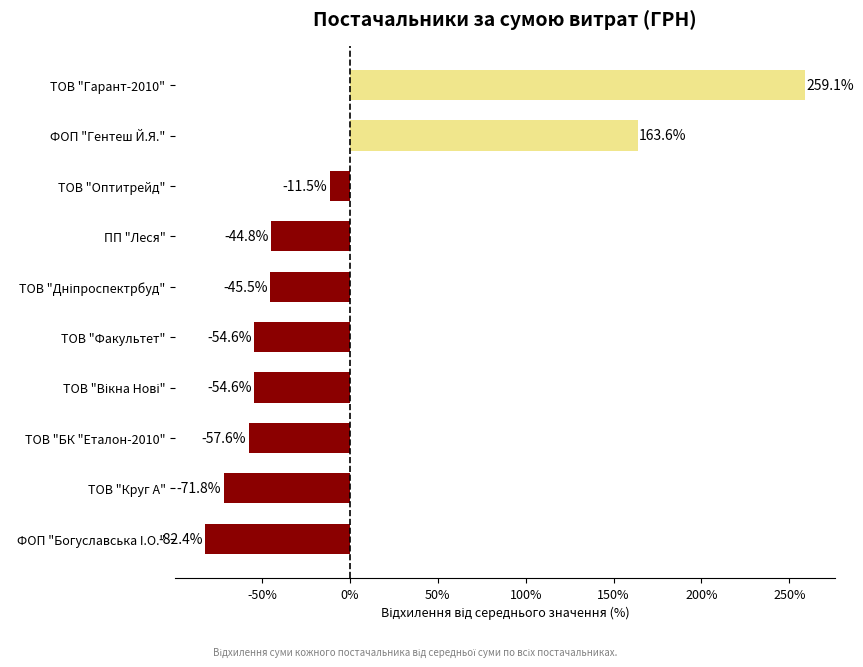

Between ТОВ "Гарант-2010" and ФОП "Богуславська I.О.", which is larger?

ТОВ "Гарант-2010"